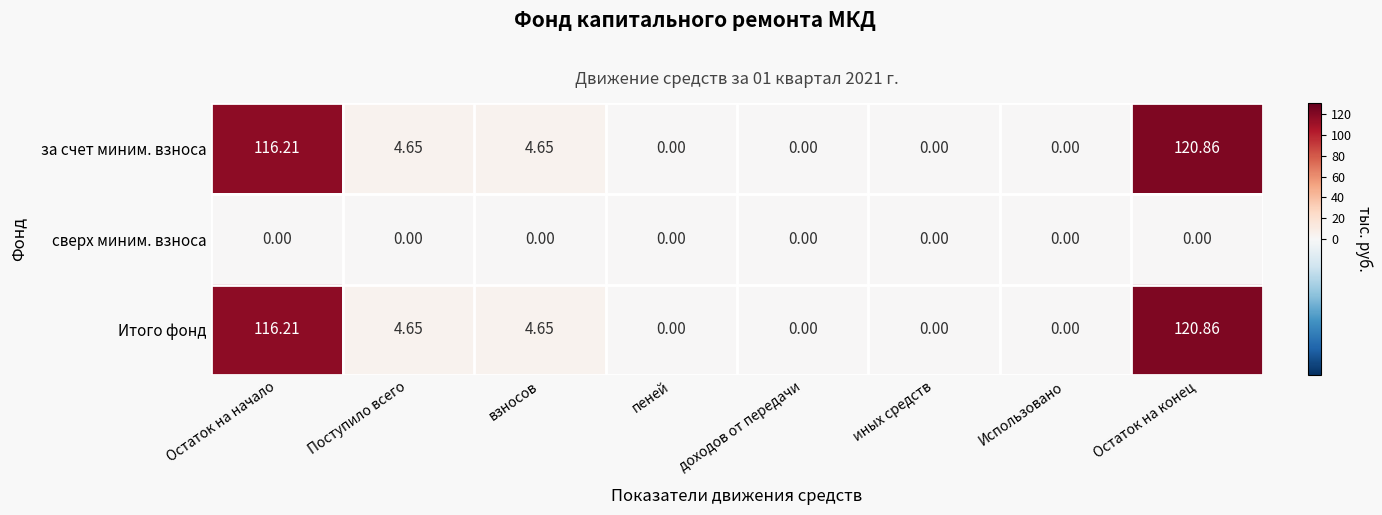

Where does the Итого фонд series first go above 4?

Остаток на начало